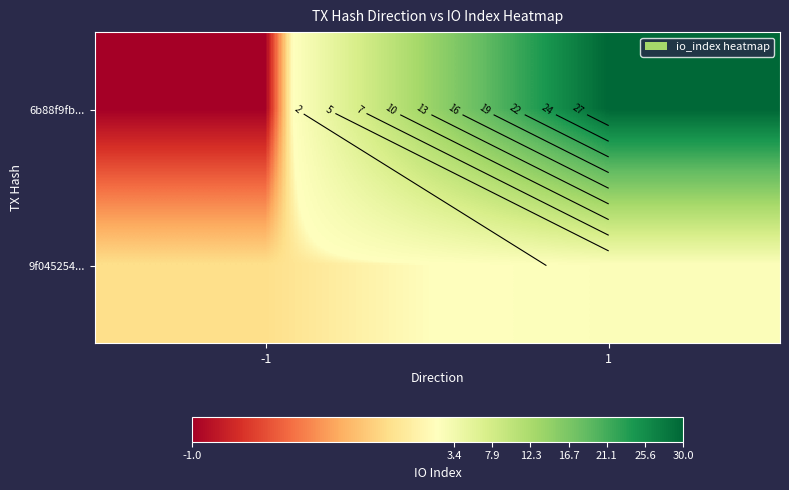

True or false: 6b88f9fb... has a value of -1 at -1.

True